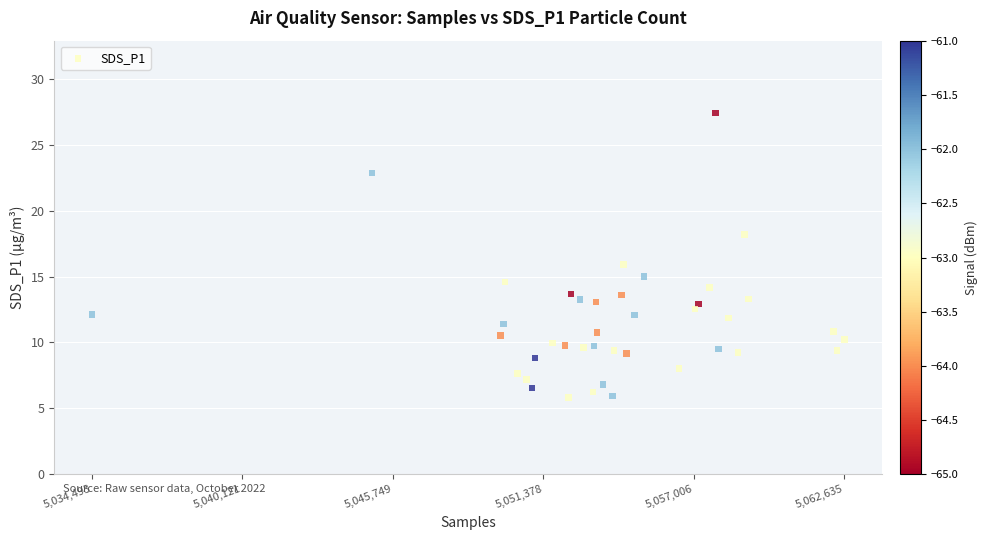

What is the range of X values (max minus min)?

28142.0